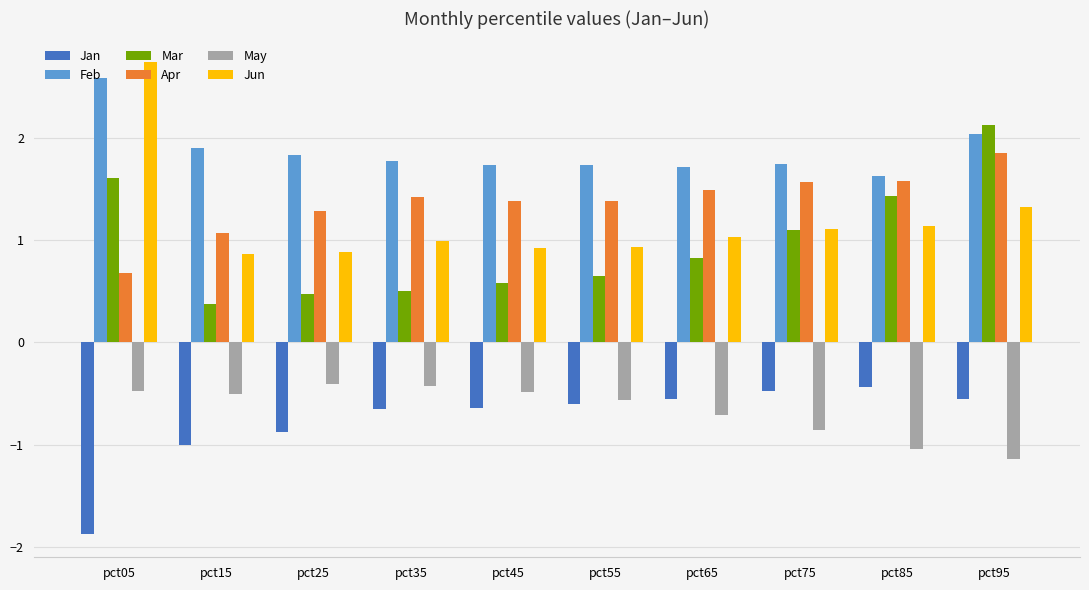

What is the difference between the second highest and minimum values in the Jan series?

1.4